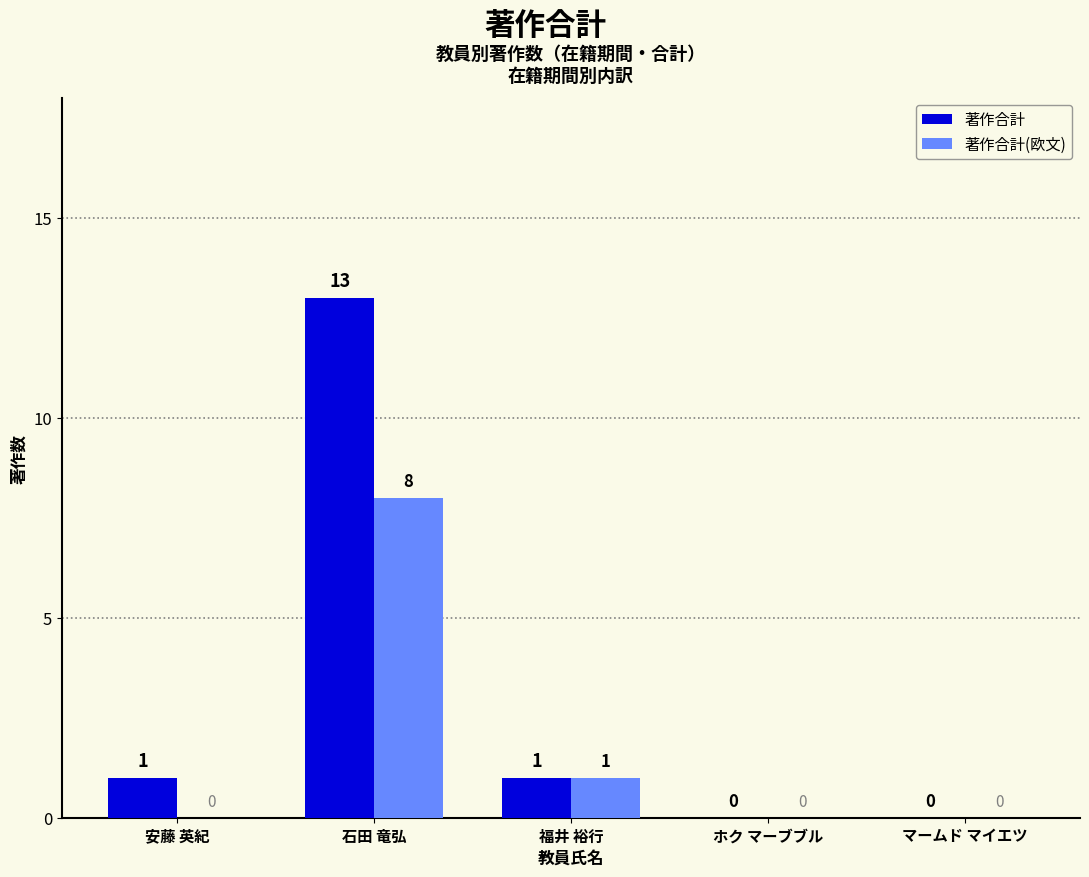

True or false: 著作合計(欧文) has a value of 1 at 福井 裕行.

True